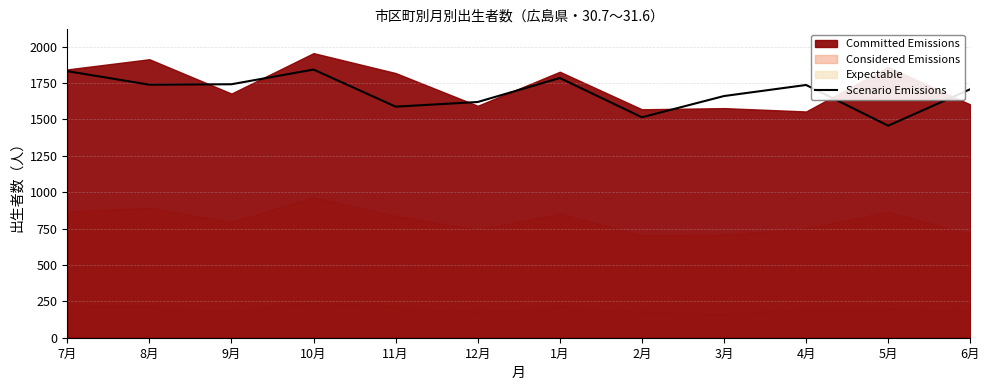

What is the difference between the maximum and minimum values?

386